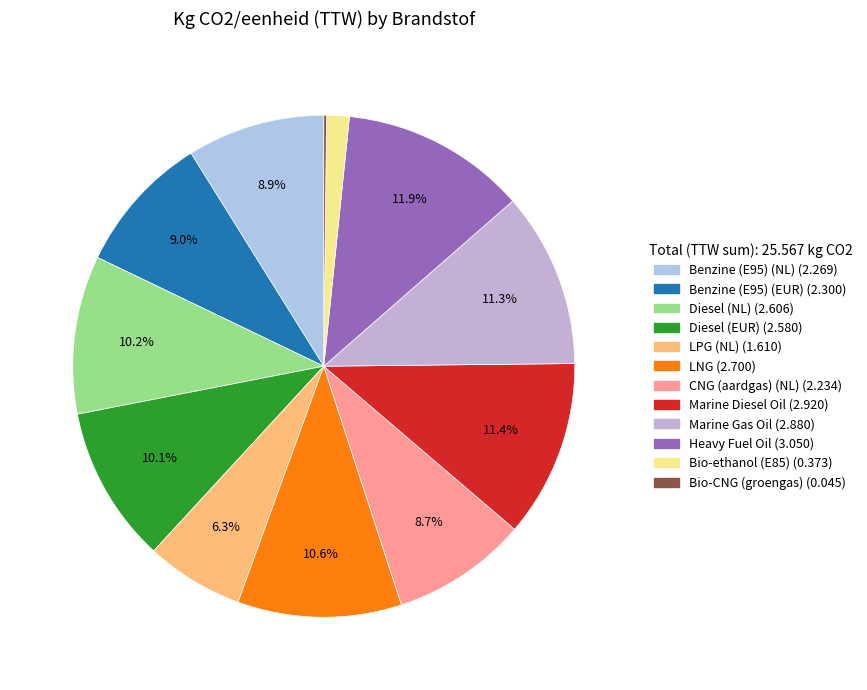

Is it true that Marine Gas Oil is 1% of the pie?

False